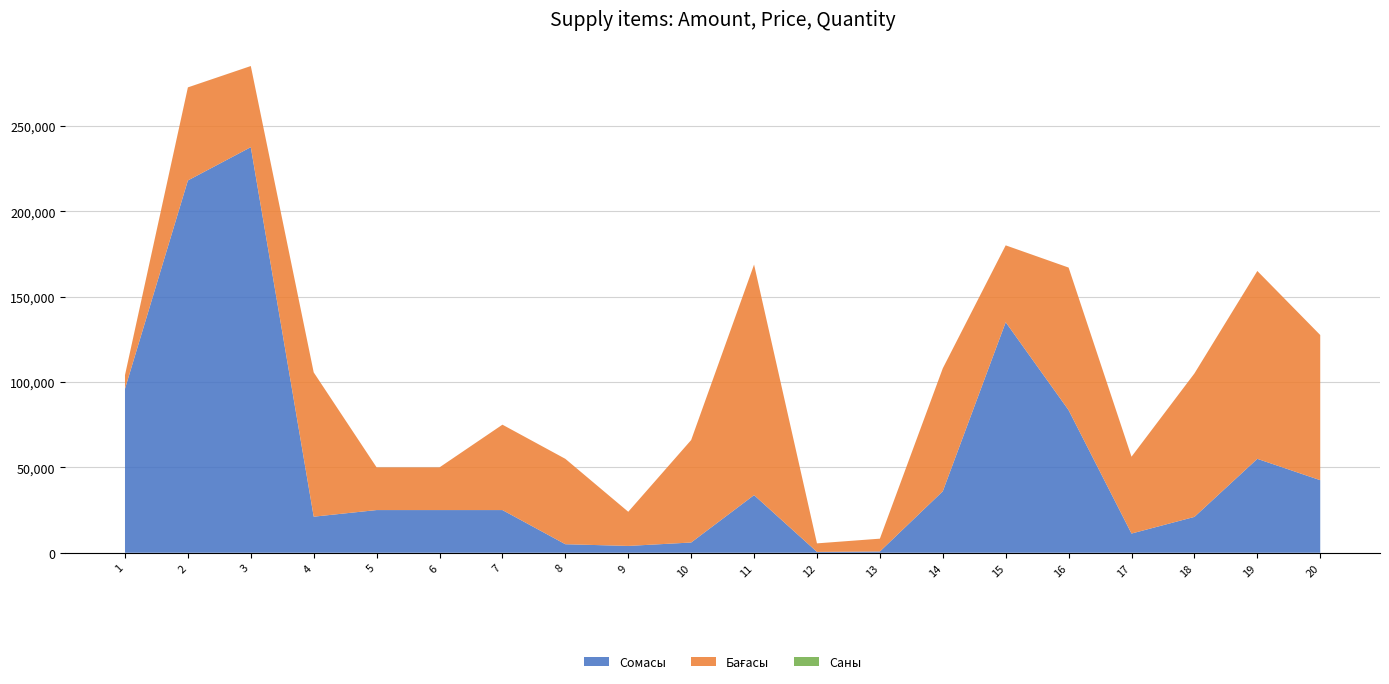

Reading left to right, what are all the values shown in this chart?

Сомасы: 96000.0	218000.0	237500.0	21125.0	25000.0	25000.0	25000.0	5000.0	4000.0	6000.0	33750.0	500.0	750.0	36000.0	135000.0	83500.0	11250.0	21000.0	55000.0	42500.0
Бағасы: 8000.0	54500.0	47500.0	84500.0	25000.0	25000.0	50000.0	50000.0	20000.0	60000.0	135000.0	5000.0	7500.0	72000.0	45000.0	83500.0	45000.0	84000.0	110000.0	85000.0
Саны: 12.0	4.0	5.0	0.2	1.0	1.0	0.5	0.1	0.2	0.1	0.2	0.1	0.1	0.5	3.0	1.0	0.2	0.2	0.5	0.5